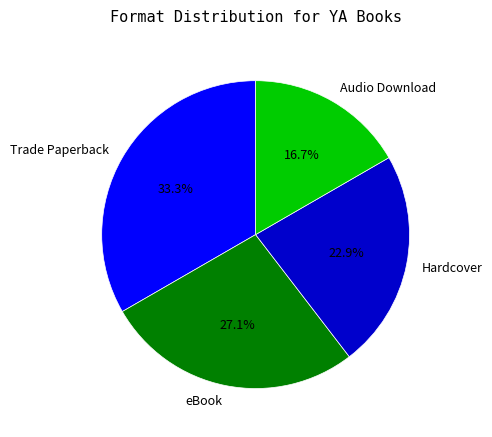

Rank the categories by value from highest to lowest.

Trade Paperback, eBook, Hardcover, Audio Download